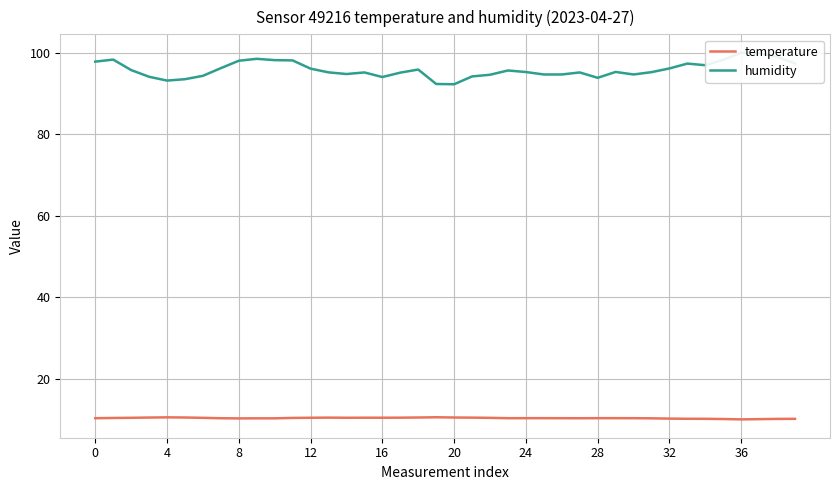

Which category has the lowest value in the humidity series?

20